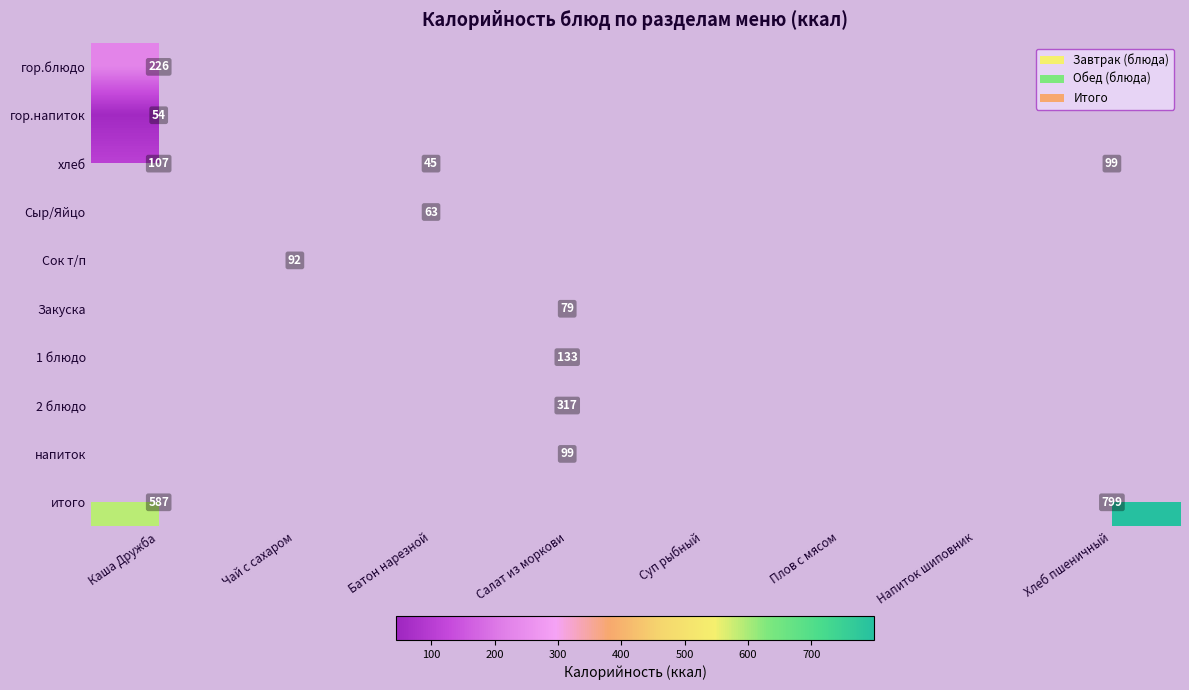

What is the minimum value shown in the chart?

45.0